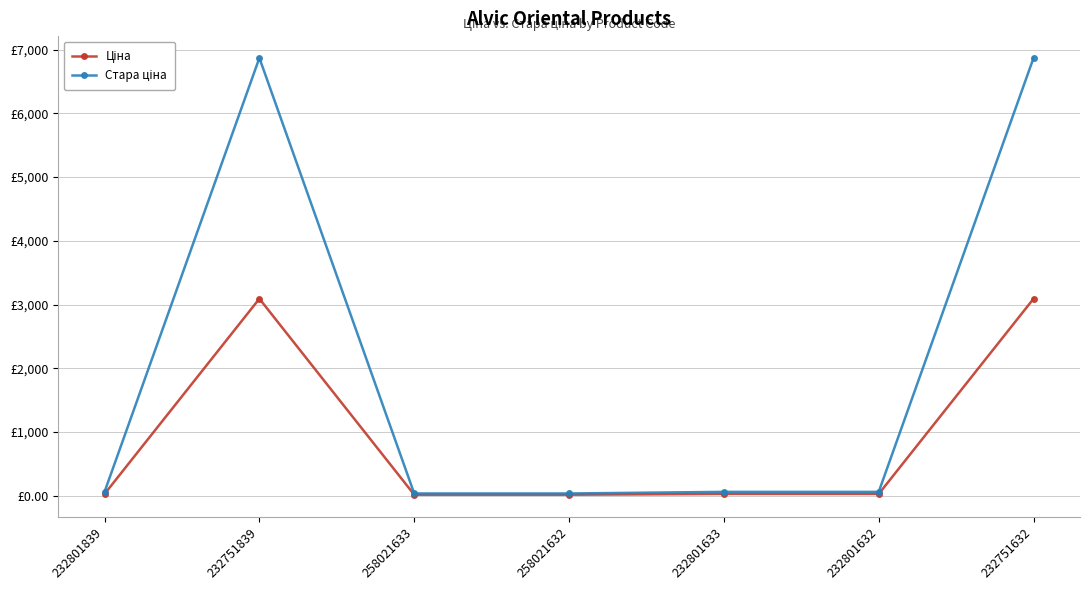

Does the chart have visible grid lines?

Yes